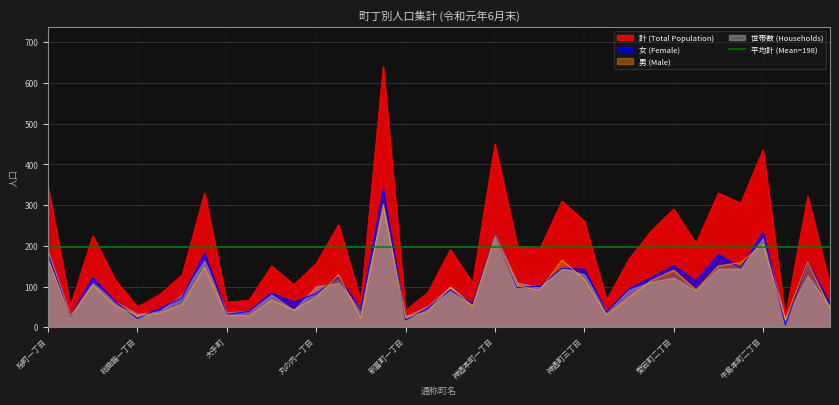

What is the label of the 13th point from the right?

神通町二丁目